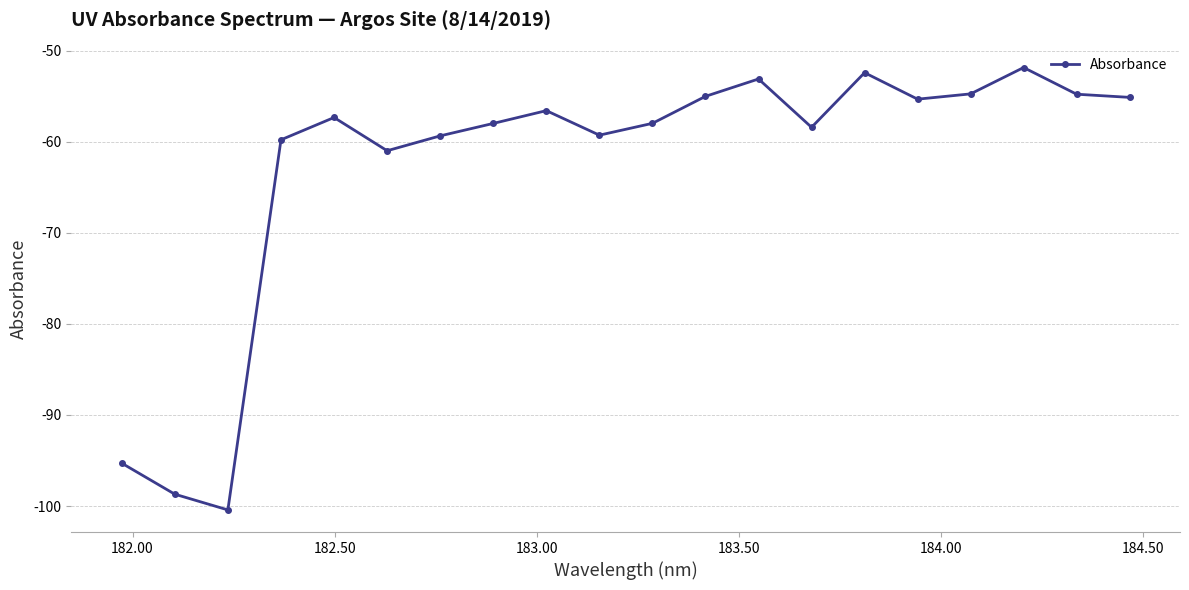

What is the value of the 4th point from the left?

-59.8